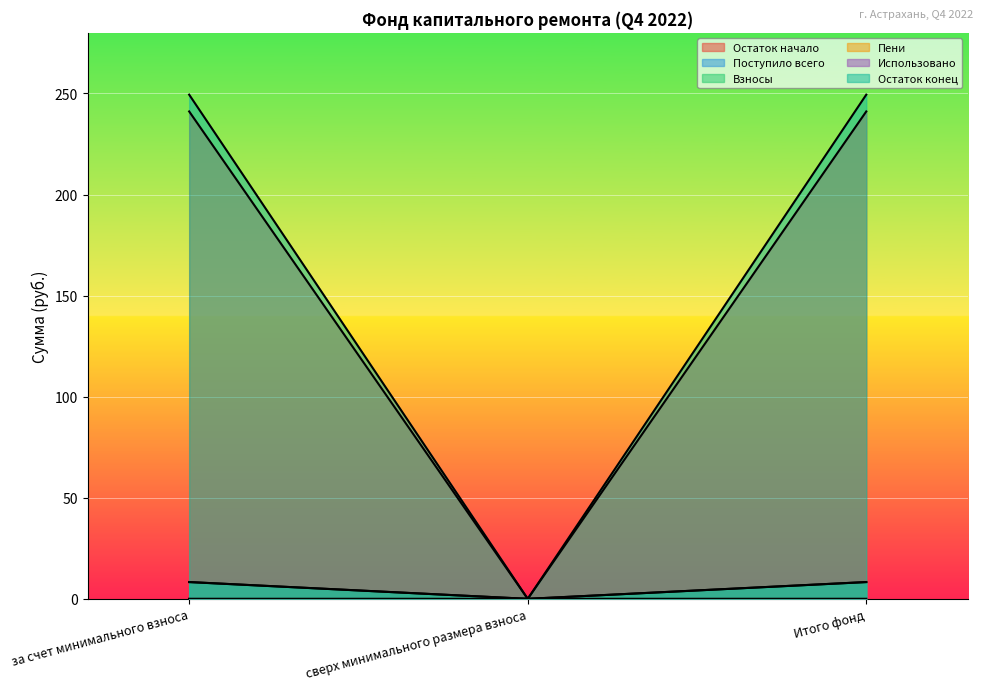

What is the greatest value displayed?

249.4